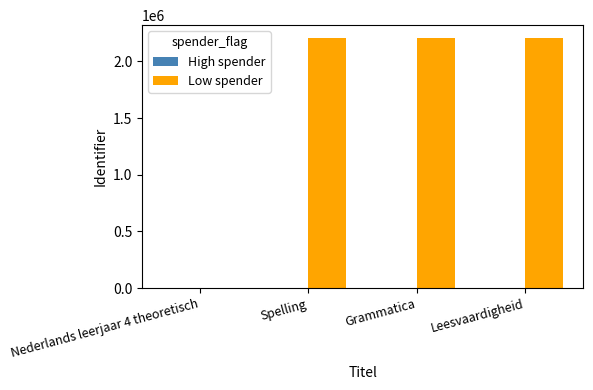

What is the greatest value displayed?

2208650